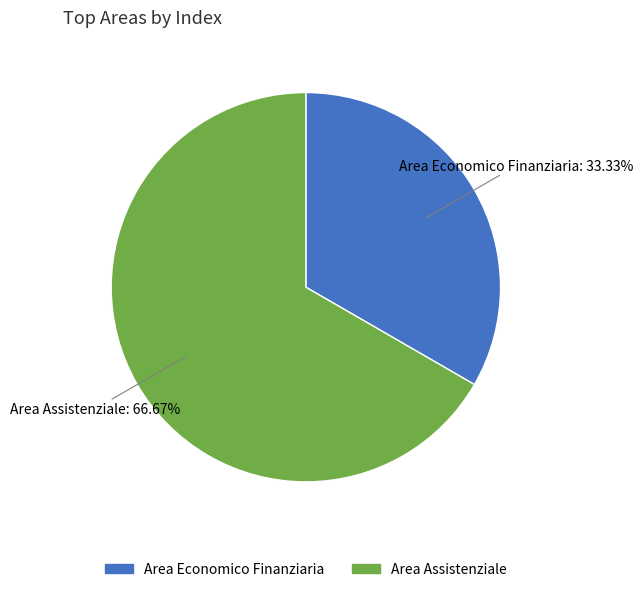

Which has a higher value, Area Assistenziale or Area Economico Finanziaria?

Area Assistenziale